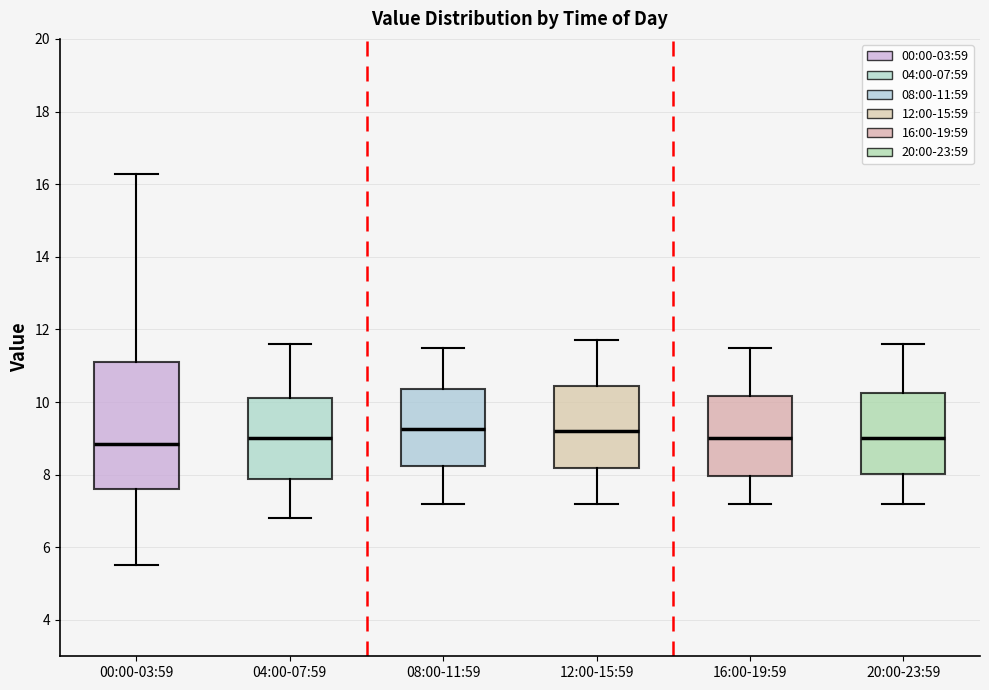

Reading left to right, read every box against the y-axis: the position of its median line, the range the box covers, and the ends of its whiskers. The values are not printed on the chart, so give them approximately, as read against the axis.

00:00-03:59: median 8.8, box 7.6 to 11.0, whiskers 5.6 to 16.2
04:00-07:59: median 9.0, box 7.8 to 10.2, whiskers 6.8 to 11.6
08:00-11:59: median 9.2, box 8.2 to 10.4, whiskers 7.2 to 11.6
12:00-15:59: median 9.2, box 8.2 to 10.4, whiskers 7.2 to 11.8
16:00-19:59: median 9.0, box 8.0 to 10.2, whiskers 7.2 to 11.6
20:00-23:59: median 9.0, box 8.0 to 10.2, whiskers 7.2 to 11.6